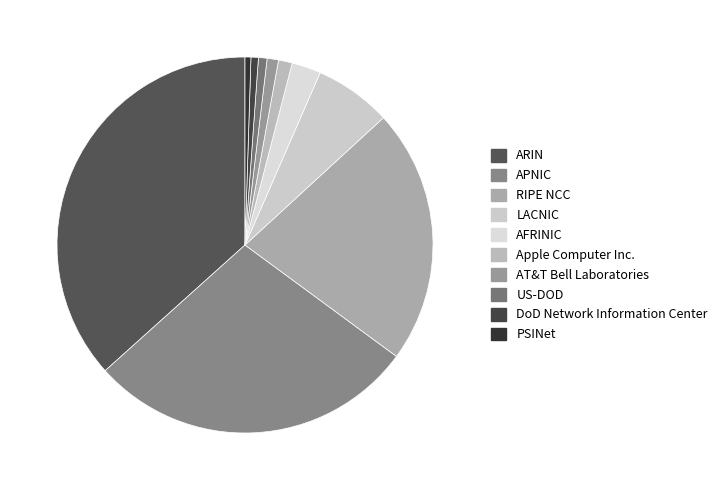

Which slice is the largest?

ARIN